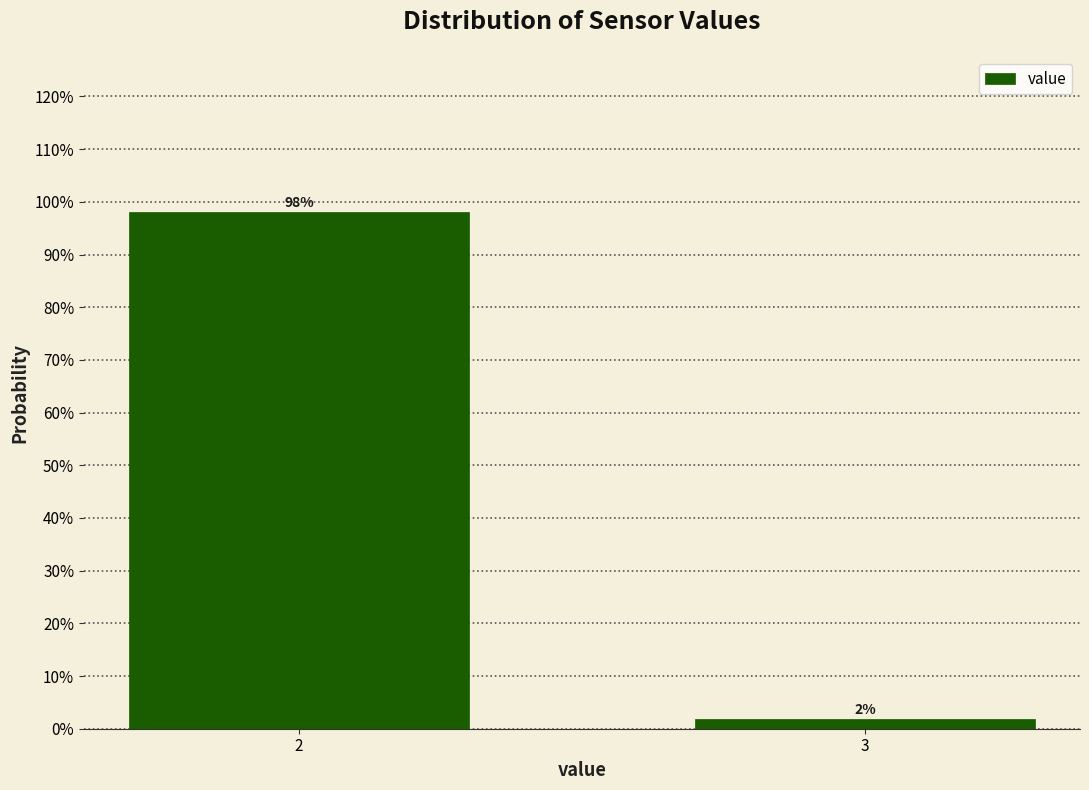

Which category has the lowest value across all series?

3